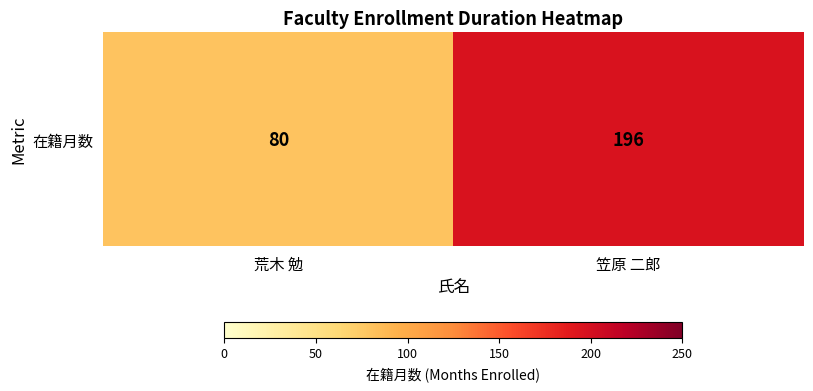

How many values are below 196?

1